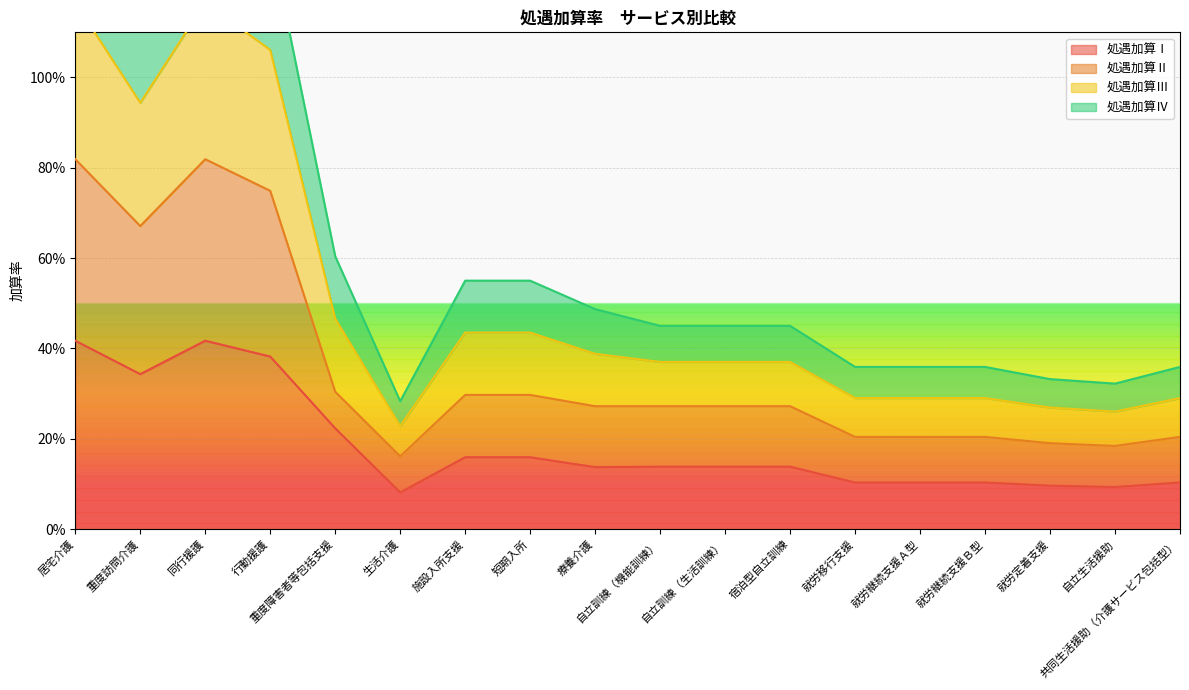

Is the value of 処遇加算Ⅲ at 宿泊型自立訓練 greater than the value of 処遇加算Ⅰ at 就労移行支援?

Yes